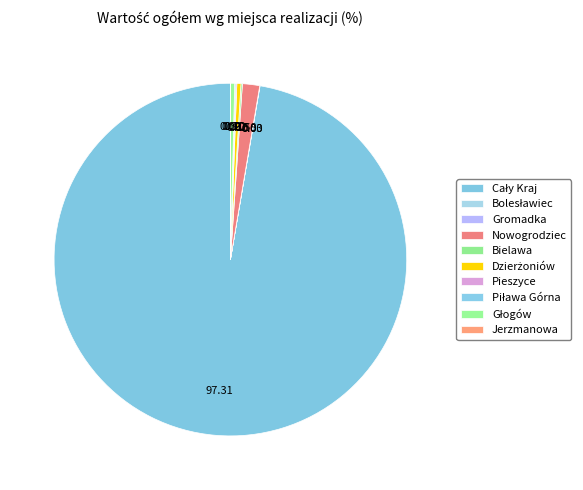

How many segments does this pie chart have?

10